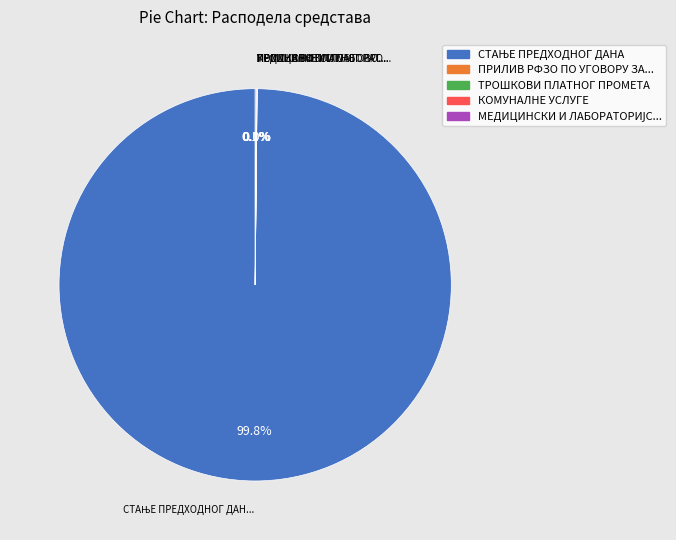

Is there any slice that represents more than half of the pie?

Yes